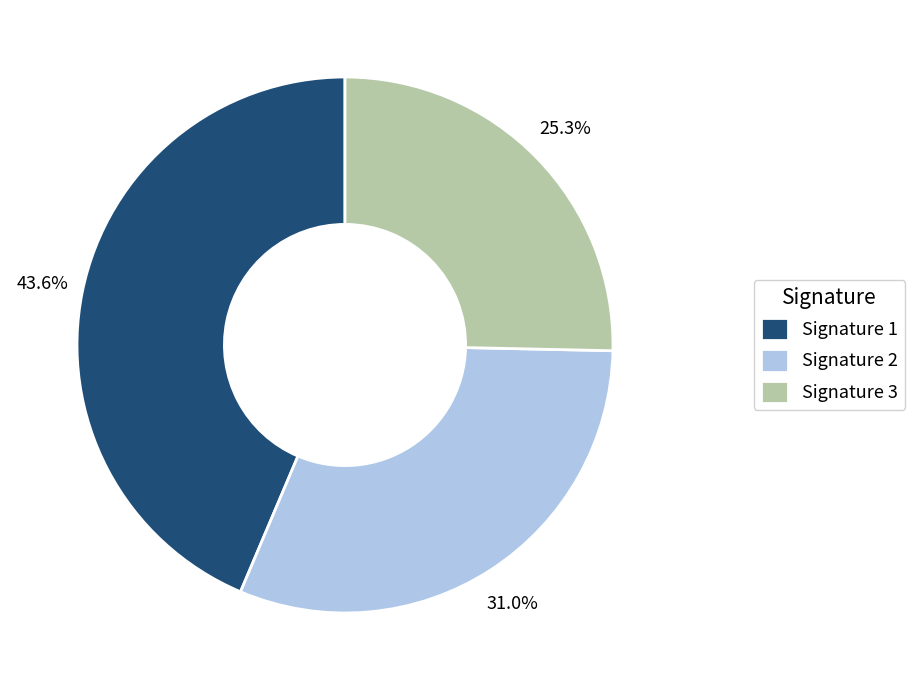

What is the total percentage of Signature 3 and Signature 1?

69.0%